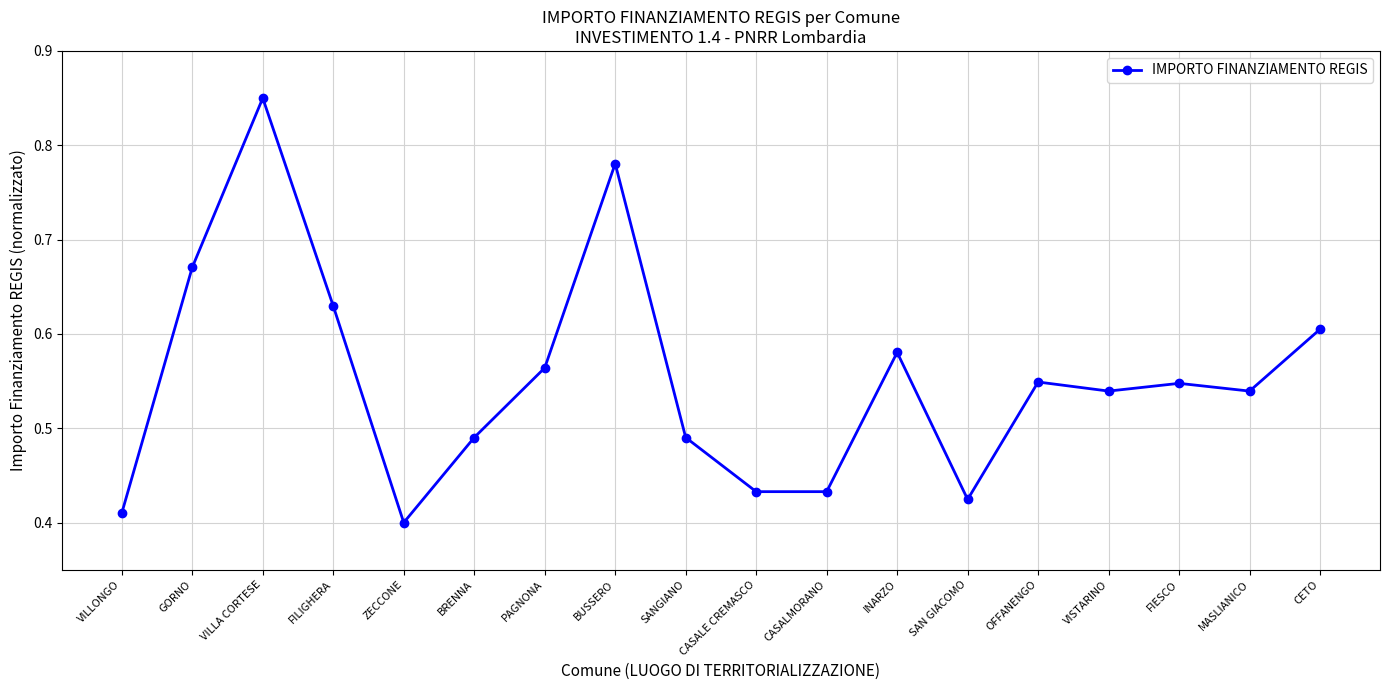

Is it true that the value at BUSSERO is 1.4?

False